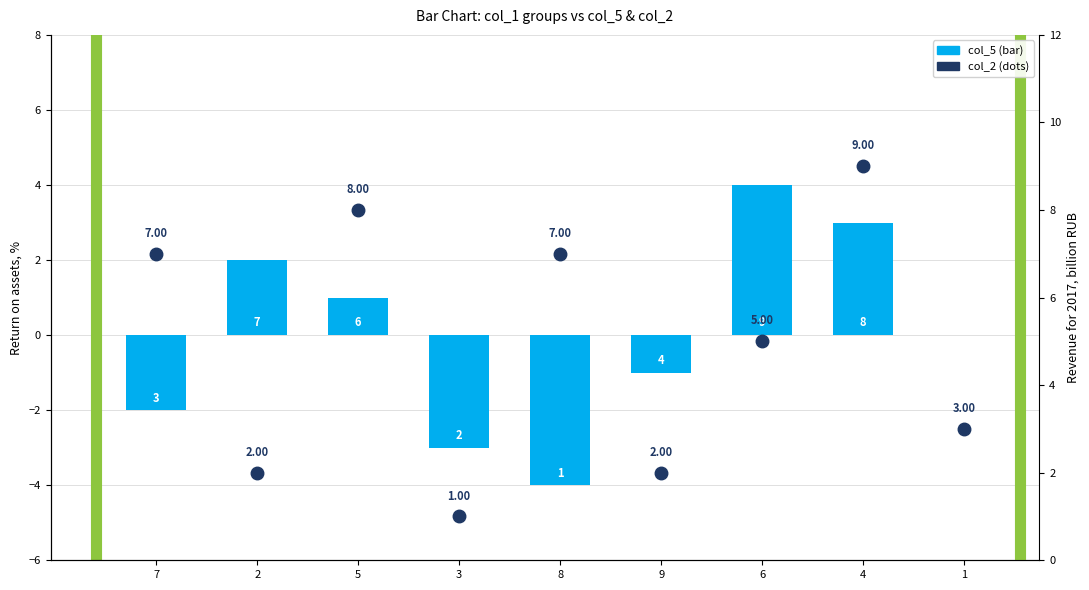

Reading left to right, extract all data points from this chart.

col_5 (bar): 7=-2	2=2	5=1	3=-3	8=-4	9=-1	6=4	4=3	1=0
col_2 (dots): 7=7	2=2	5=8	3=1	8=7	9=2	6=5	4=9	1=3